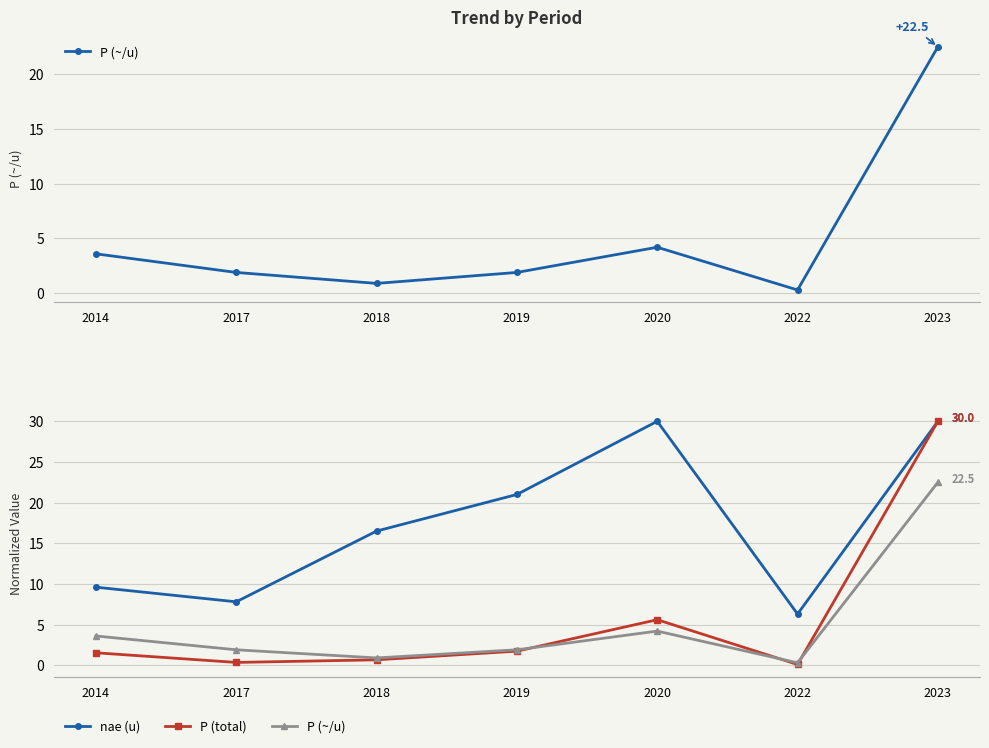

What is the greatest value displayed?

30.0